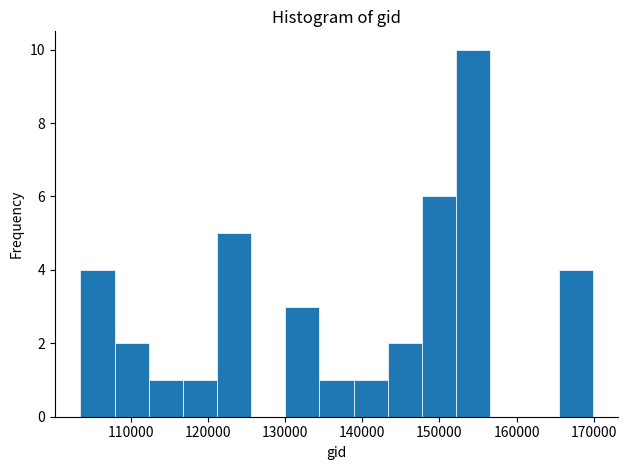

Reading left to right, transcribe this chart: for each bar, give the range it covers on the x-axis and its height. Neither the bar edges nor the heights are printed on the chart, so give them approximately, as read against the axes.

103000 to 108000: 4
108000 to 112000: 2
112000 to 117000: 1
117000 to 121000: 1
121000 to 126000: 5
126000 to 130000: 0
130000 to 134000: 3
134000 to 139000: 1
139000 to 143000: 1
143000 to 148000: 2
148000 to 152000: 6
152000 to 157000: 10
157000 to 161000: 0
161000 to 165000: 0
165000 to 170000: 4